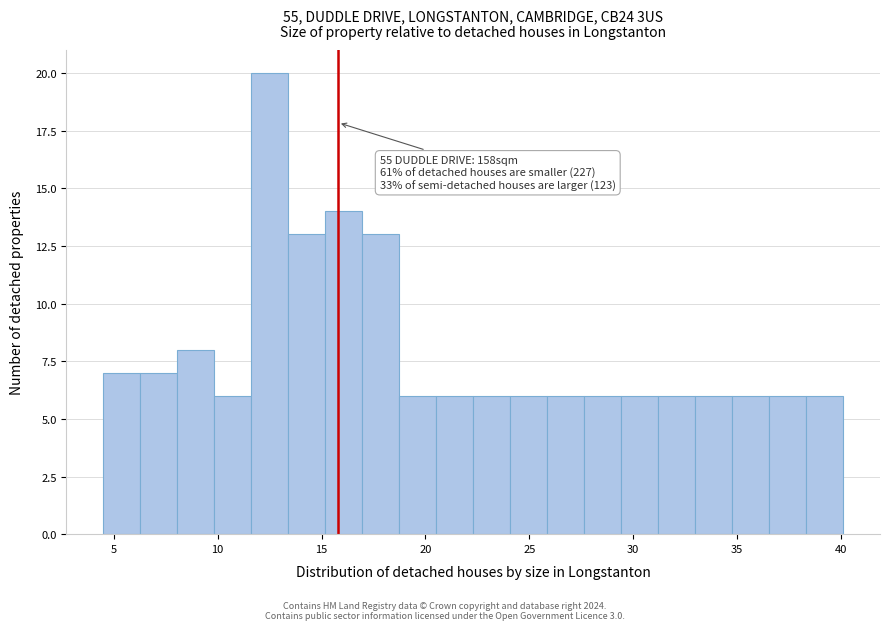

Read against the x-axis, roughly where is the centre of the tallest bar?

12.5